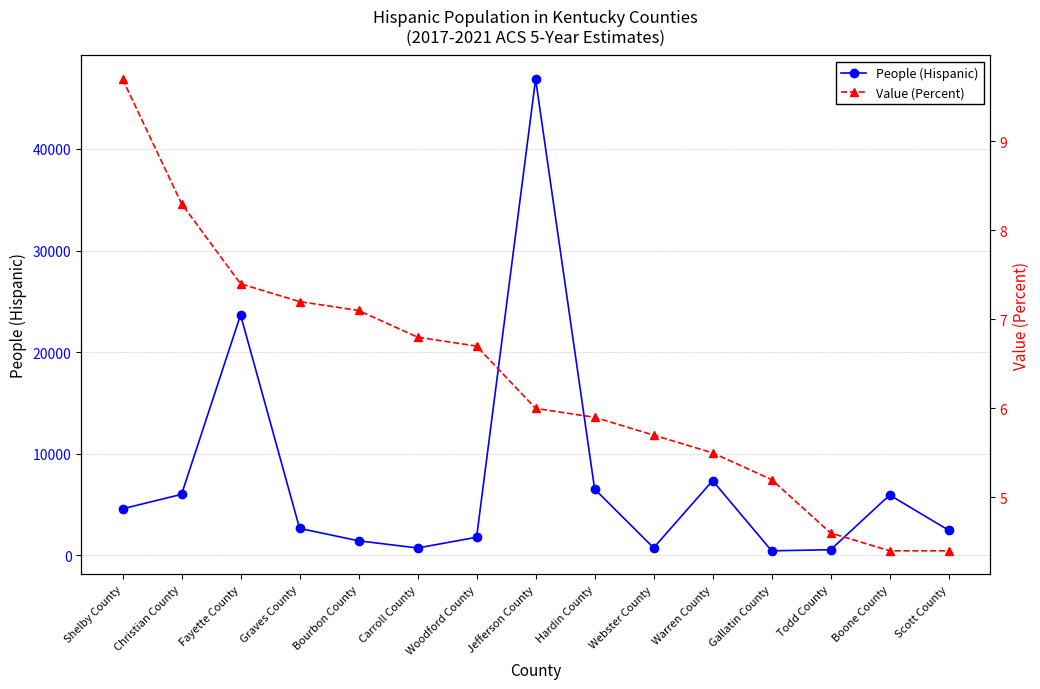

How many data points in People (Hispanic) are above 2659?

7